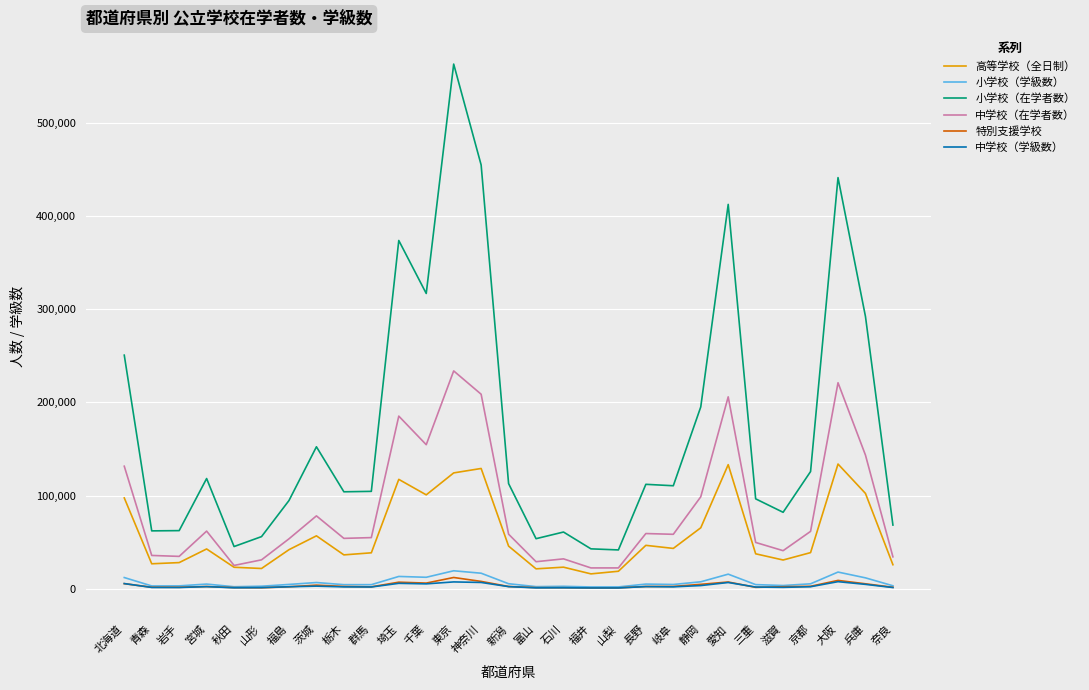

What is the greatest value displayed?

562969